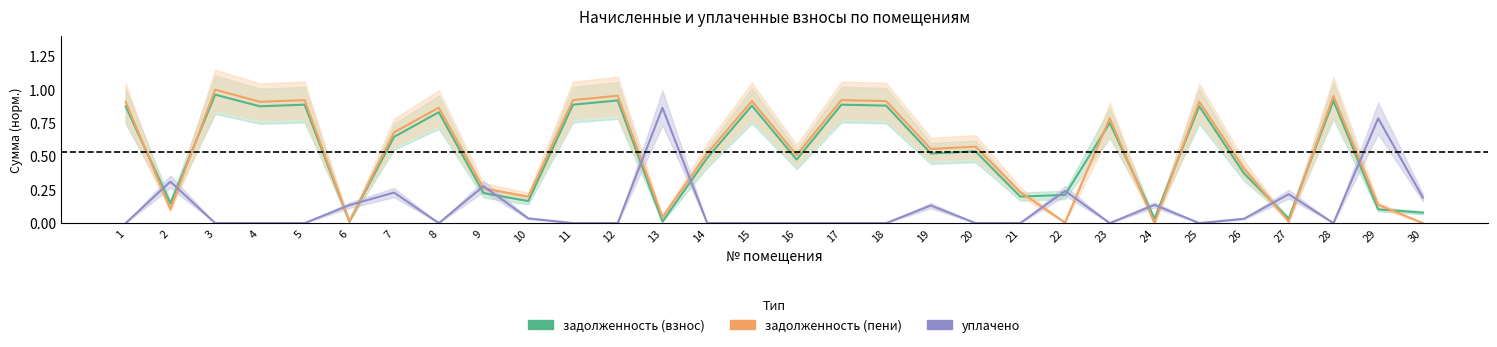

What are all the series names shown in the legend?

задолженность (взнос), задолженность (пени), уплачено